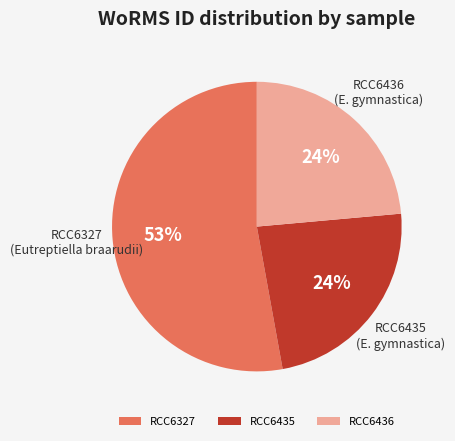

What is the largest slice in the pie chart?

RCC6327